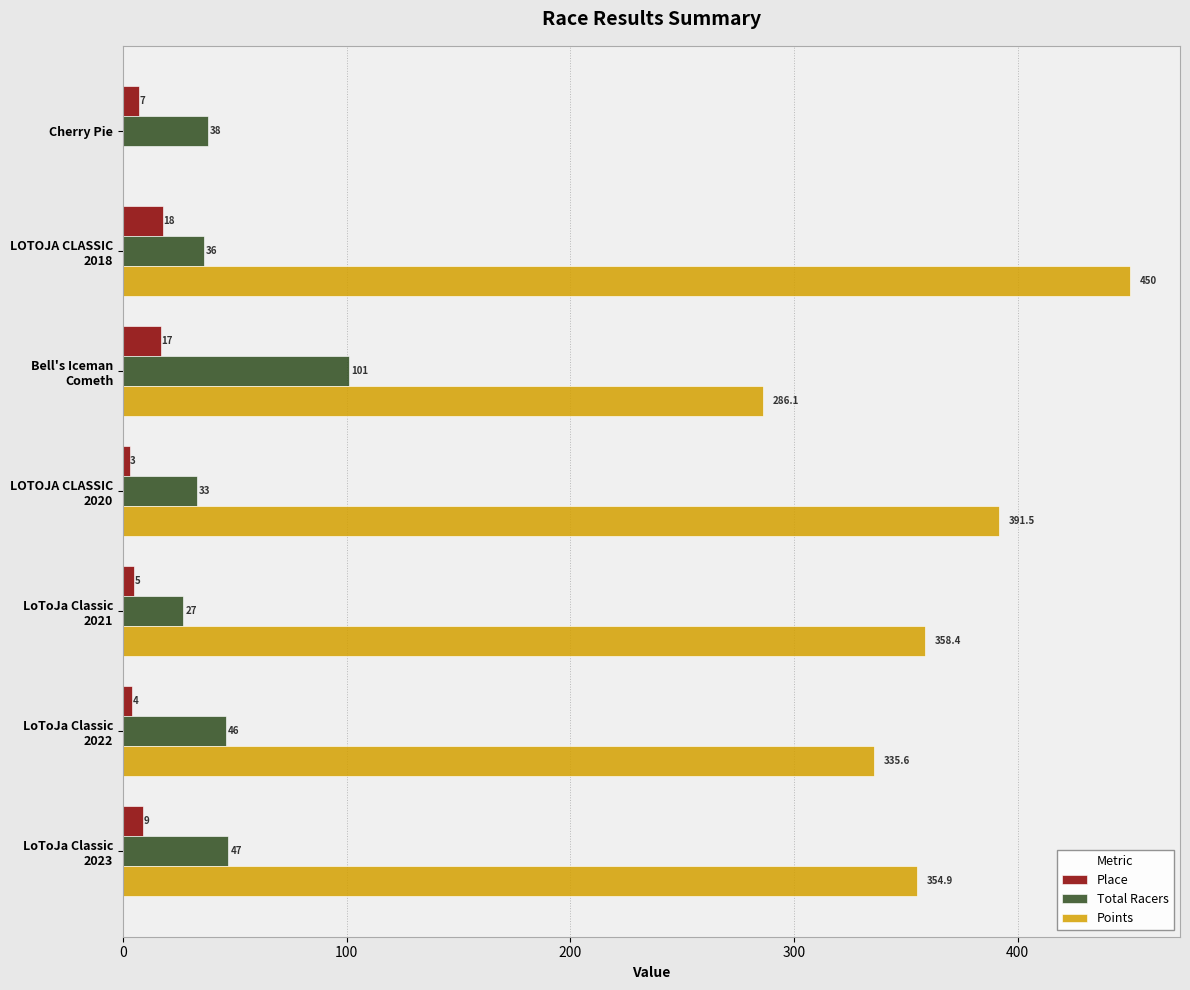

Count the number of data series in this chart.

3